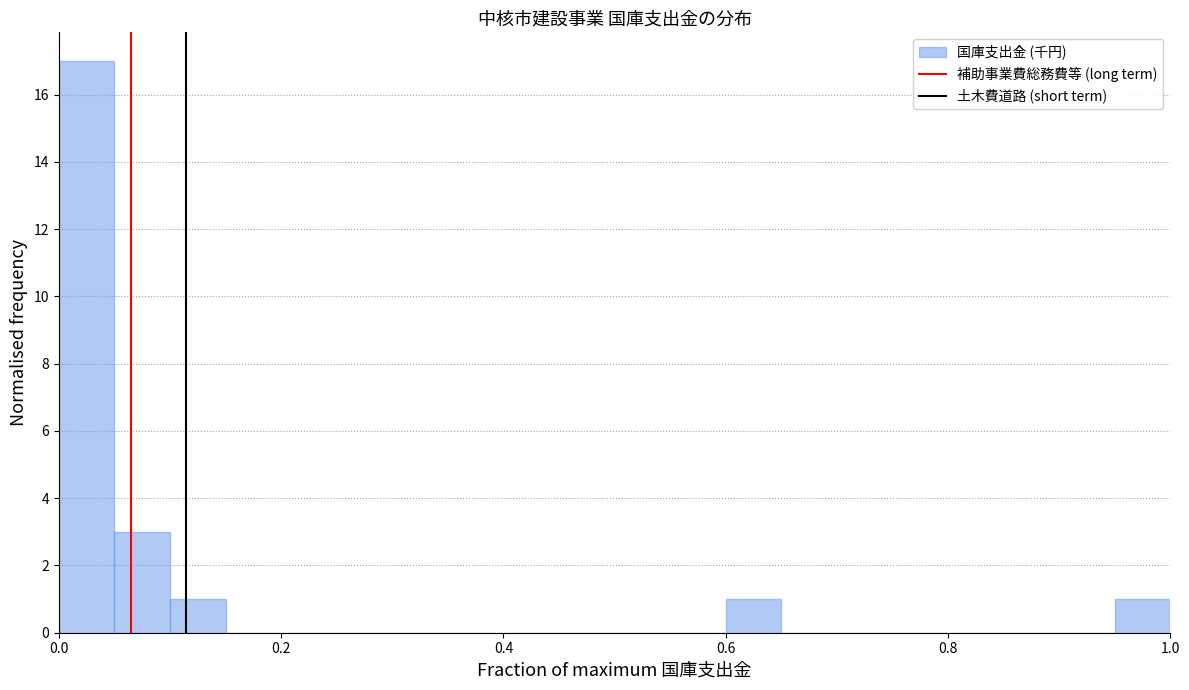

Read against the x-axis, roughly where is the centre of the tallest bar?

0.02